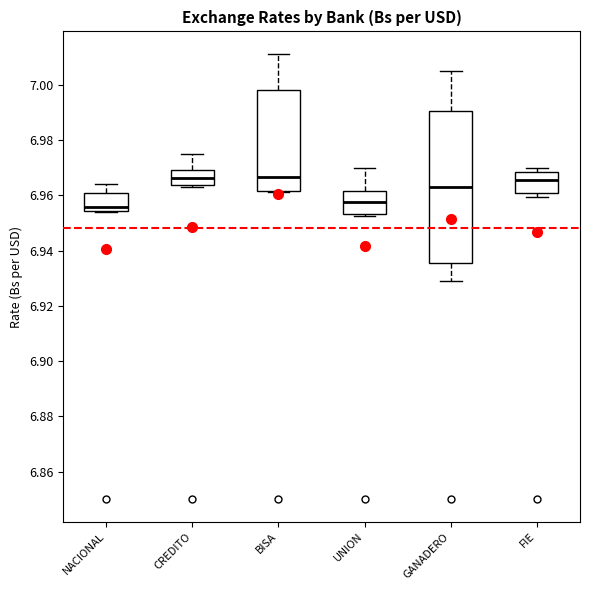

Where is the lower edge of the box for CREDITO on the y-axis? The values are not printed on the chart, so give them approximately, as read against the axis.

6.964